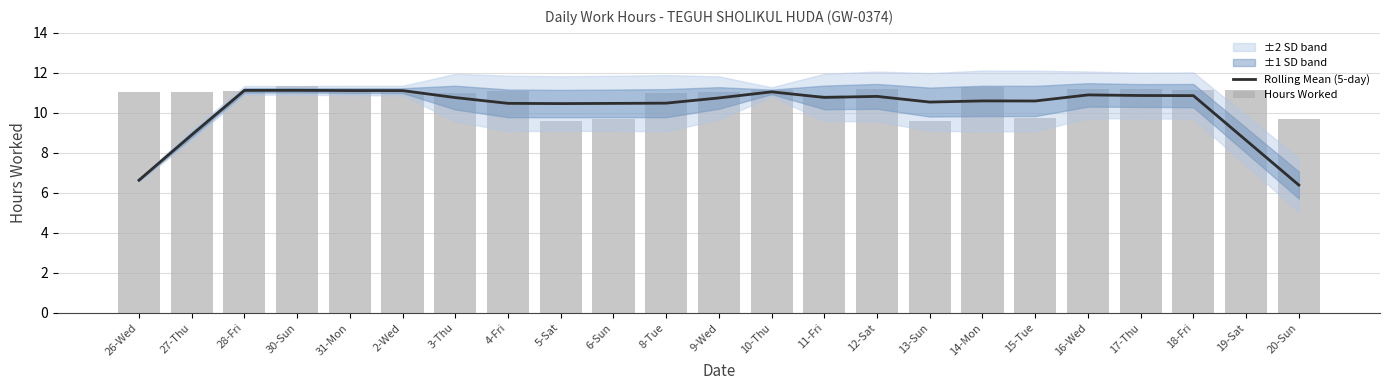

What is the spread (max minus min) of values at 26-Wed?

4.4